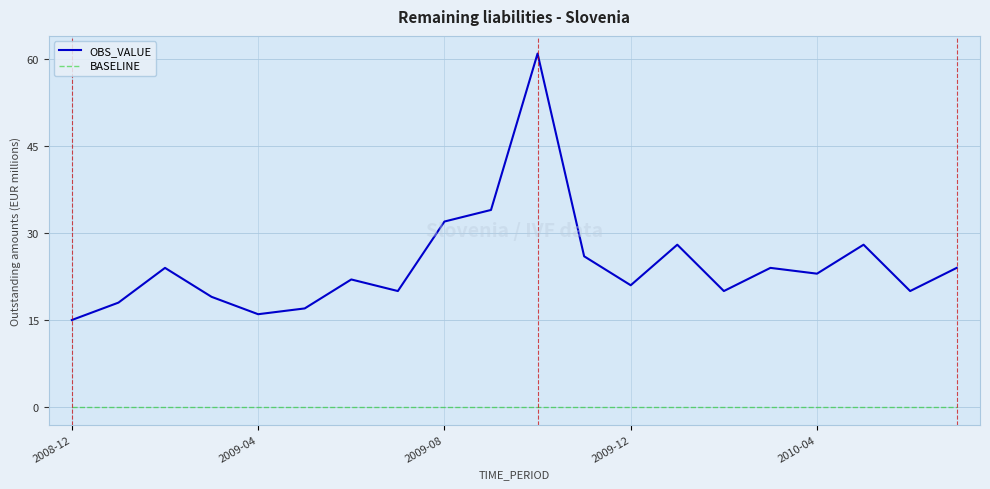

True or false: OBS_VALUE has more than 1 points higher than both neighbors.

True